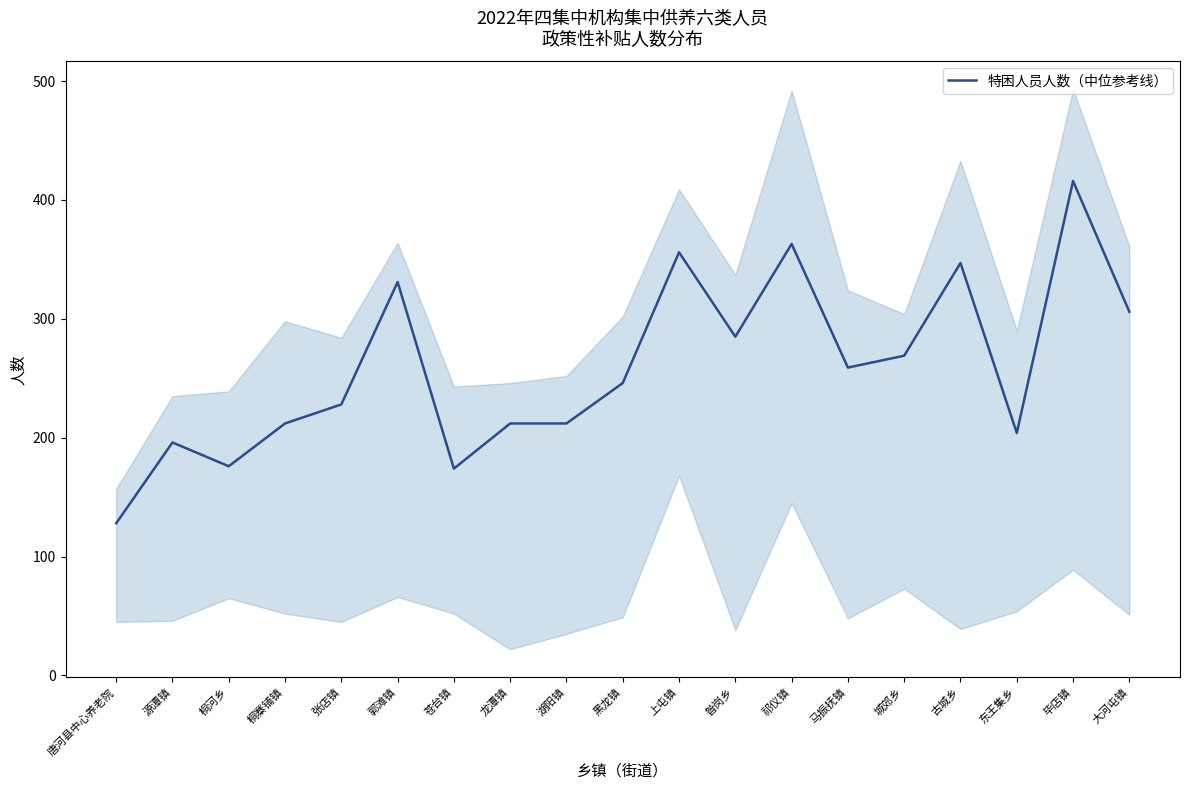

The chart shows a value of 293 at 苍台镇. True or false?

False